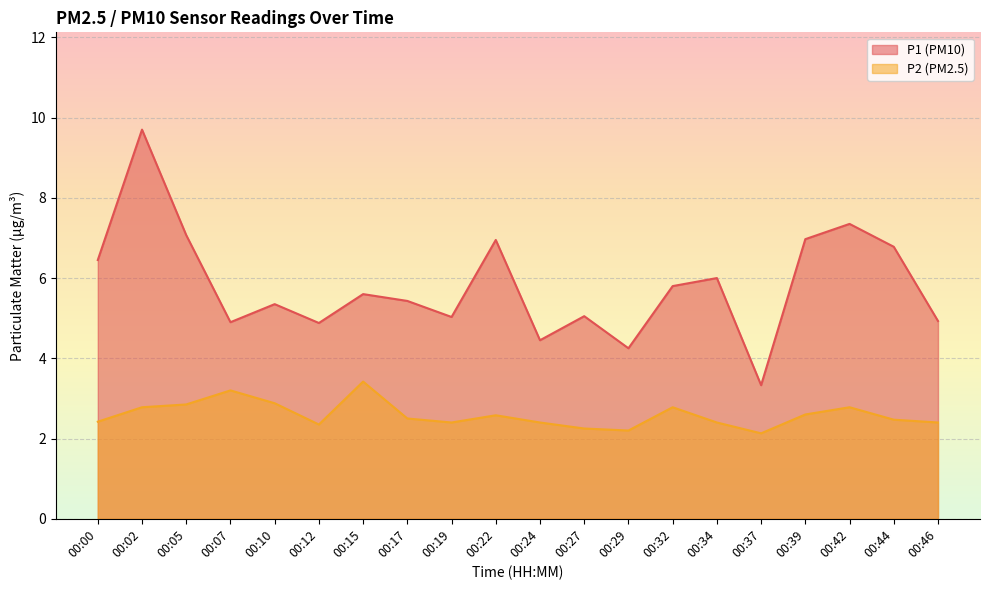

What is the total value across all series at 00:27?

7.3